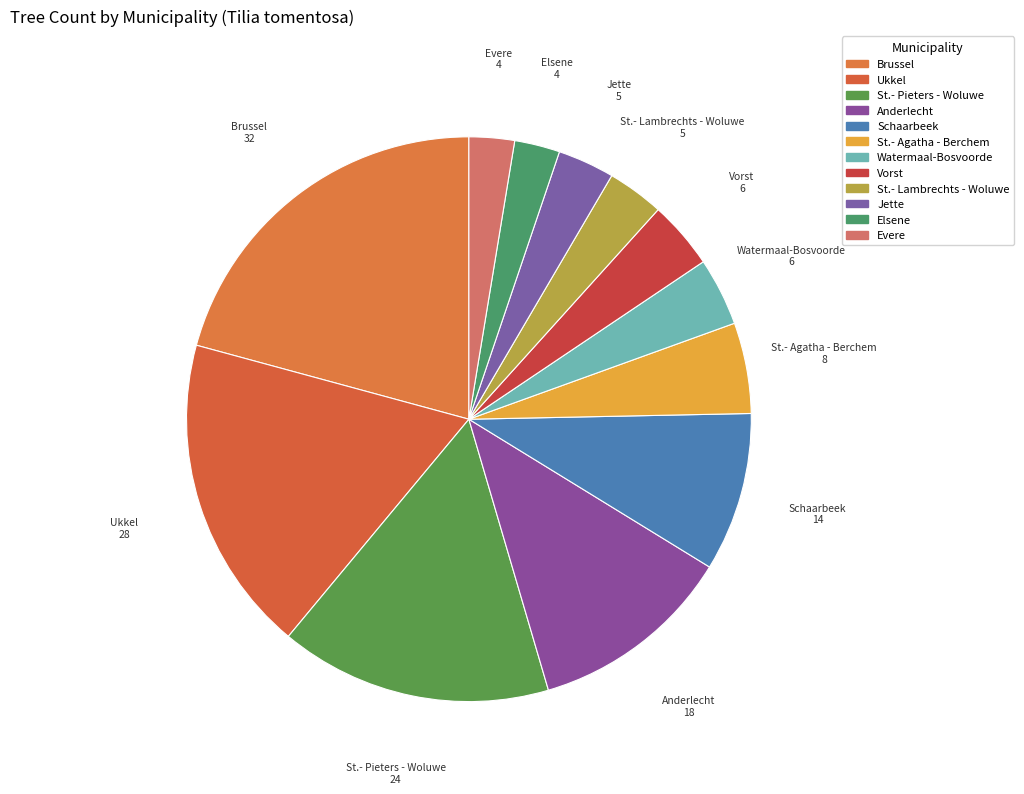

What is the change in value from Anderlecht to St.- Lambrechts - Woluwe?

-13